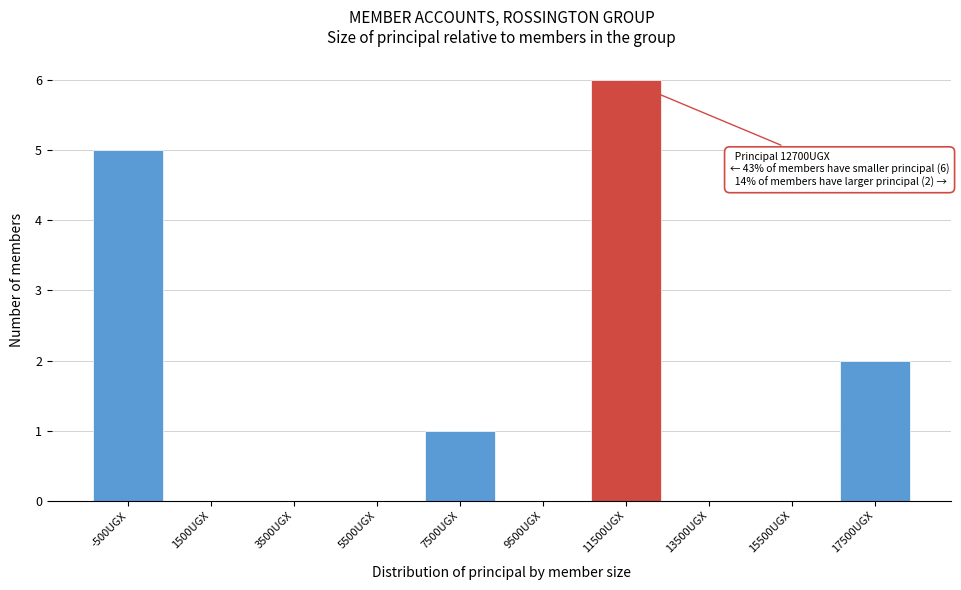

Reading left to right, list all the values displayed in this chart.

-500UGX=5	1500UGX=0	3500UGX=0	5500UGX=0	7500UGX=1	9500UGX=0	11500UGX=6	13500UGX=0	15500UGX=0	17500UGX=2